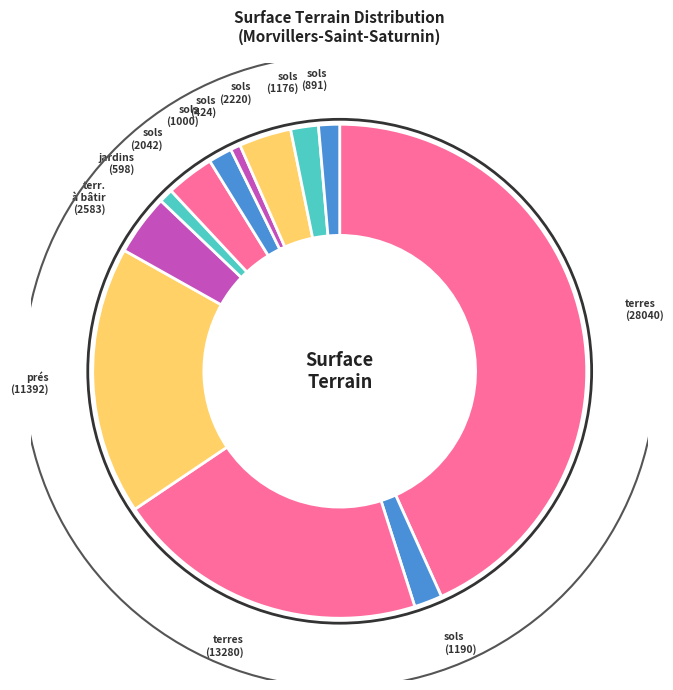

To the nearest percent, what is the combined percentage of sols/Maison (1176) and terres (28040)?

45%